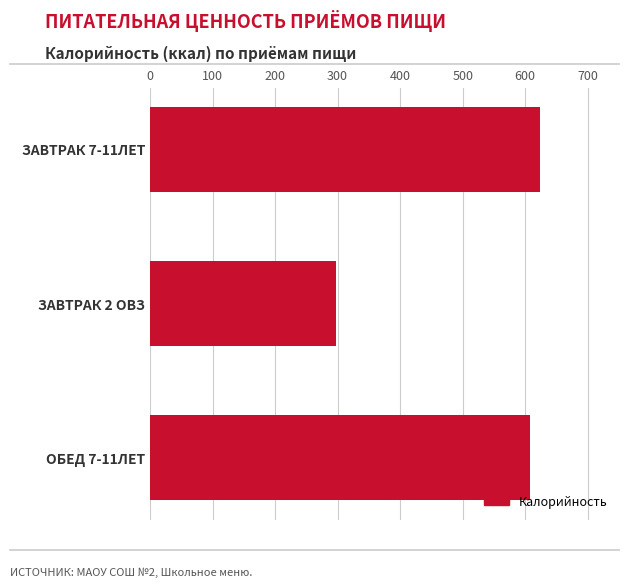

Where is the data nearest to the value 461?

ОБЕД 7-11ЛЕТ